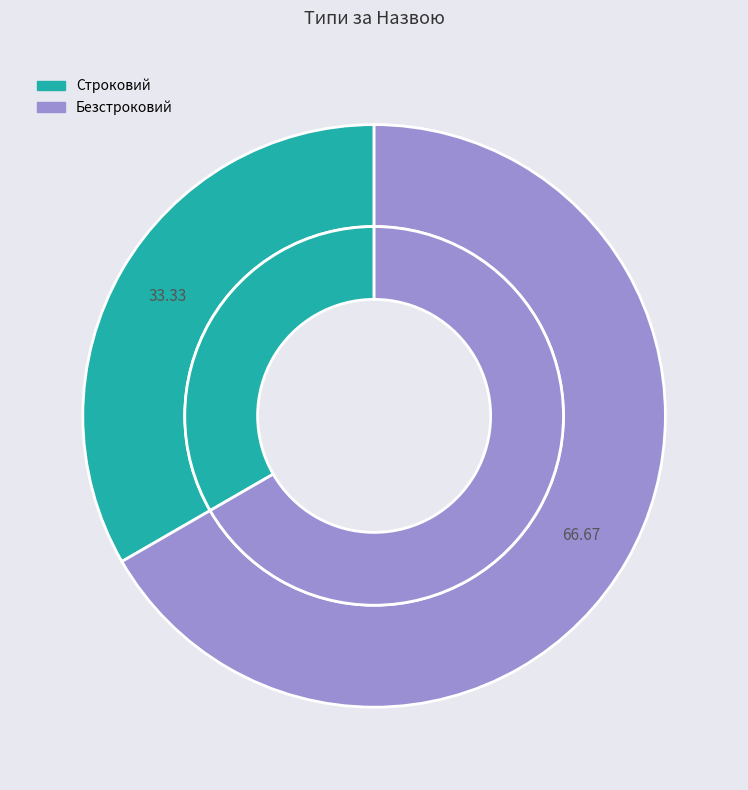

Combined, what portion of the pie is Безстроковий and Строковий?

100.0%